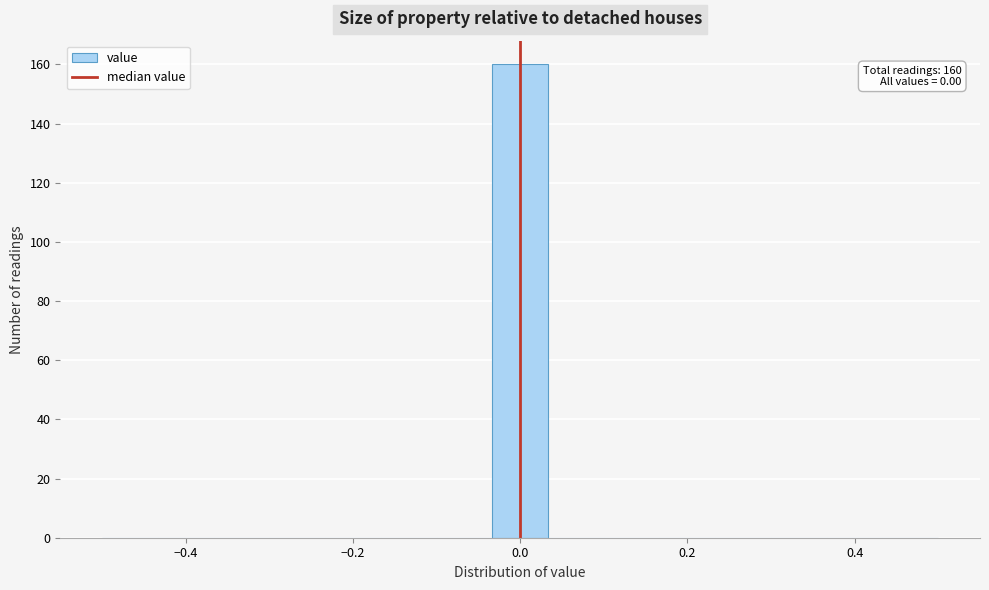

Read against the x-axis, roughly where is the centre of the tallest bar?

0.00